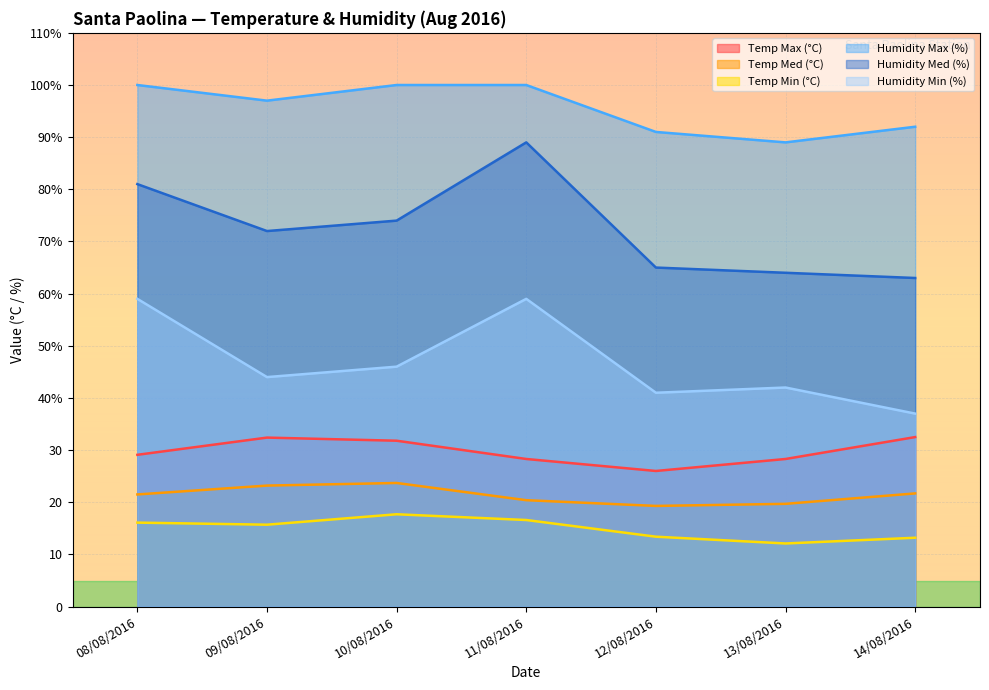

At which category does Humidity Max (%) reach its first local valley?

09/08/2016